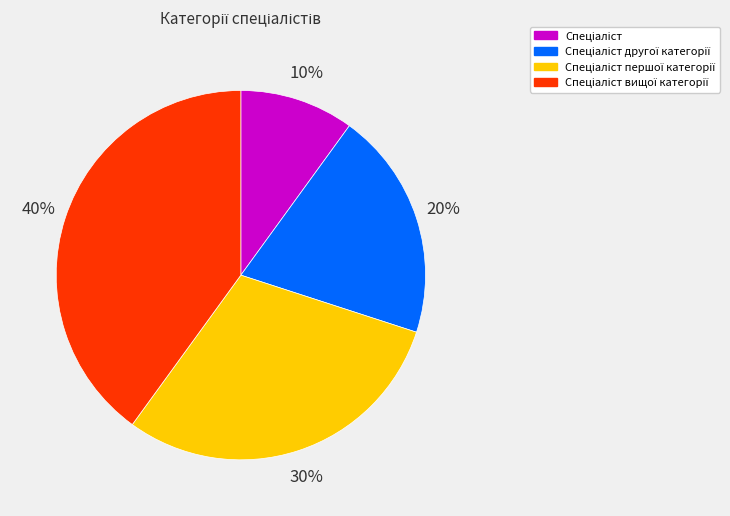

Does any single category account for the majority?

No